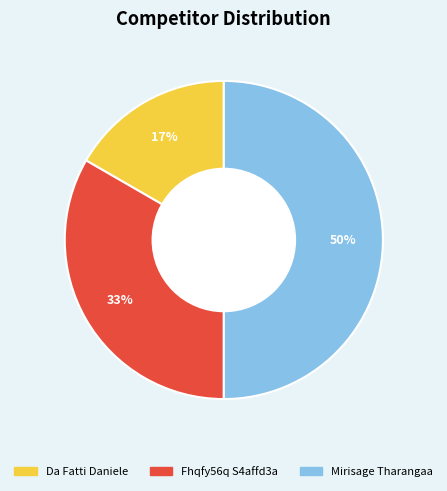

Rank the categories by value from highest to lowest.

Mirisage Tharangaa, Fhqfy56q S4affd3a, Da Fatti Daniele